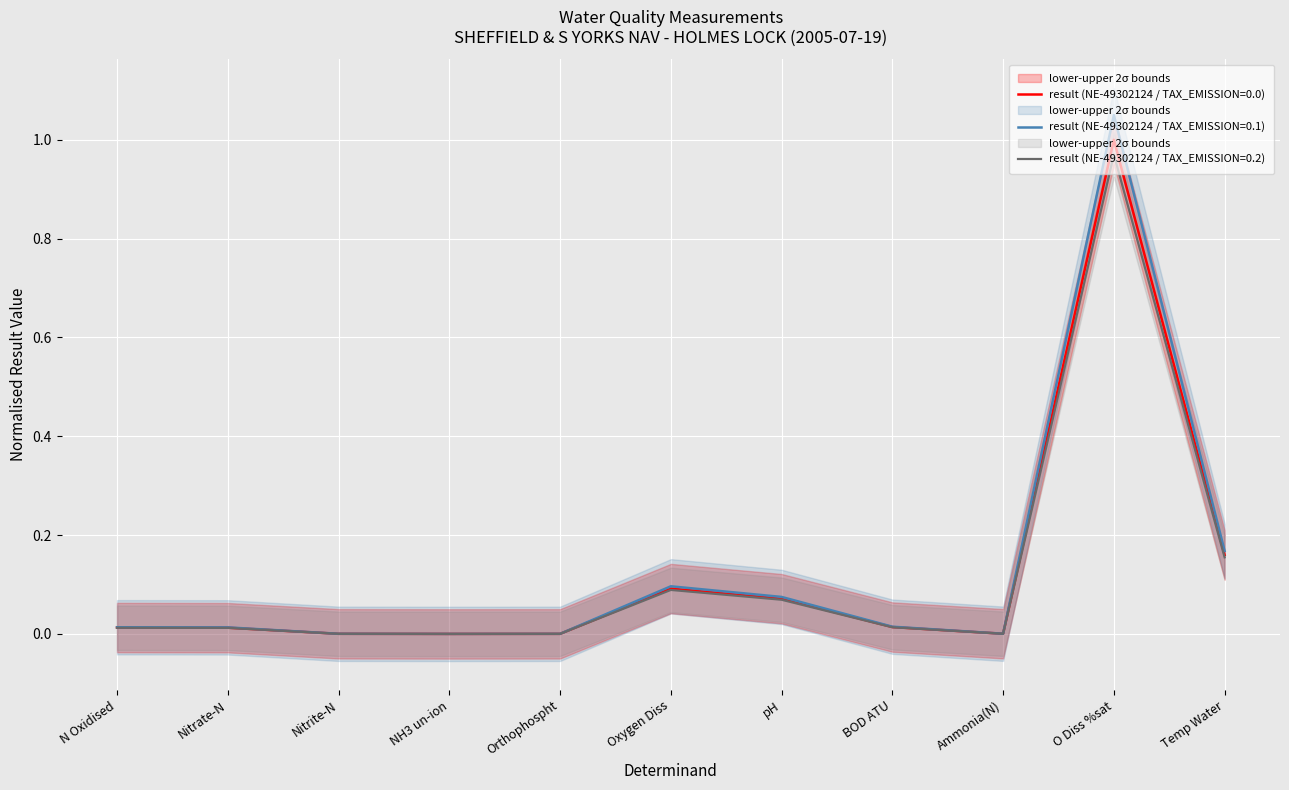

Where is the first local minimum?

NH3 un-ion